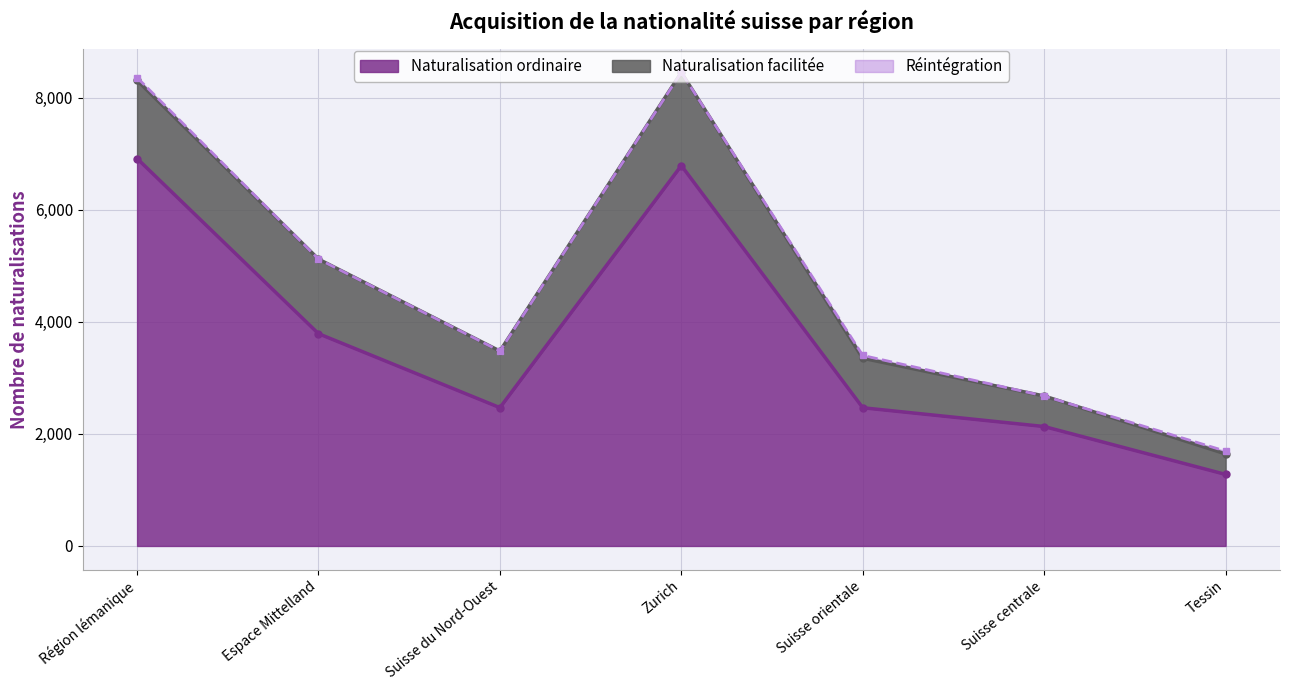

Where is the first local maximum for Naturalisation ordinaire?

Zurich